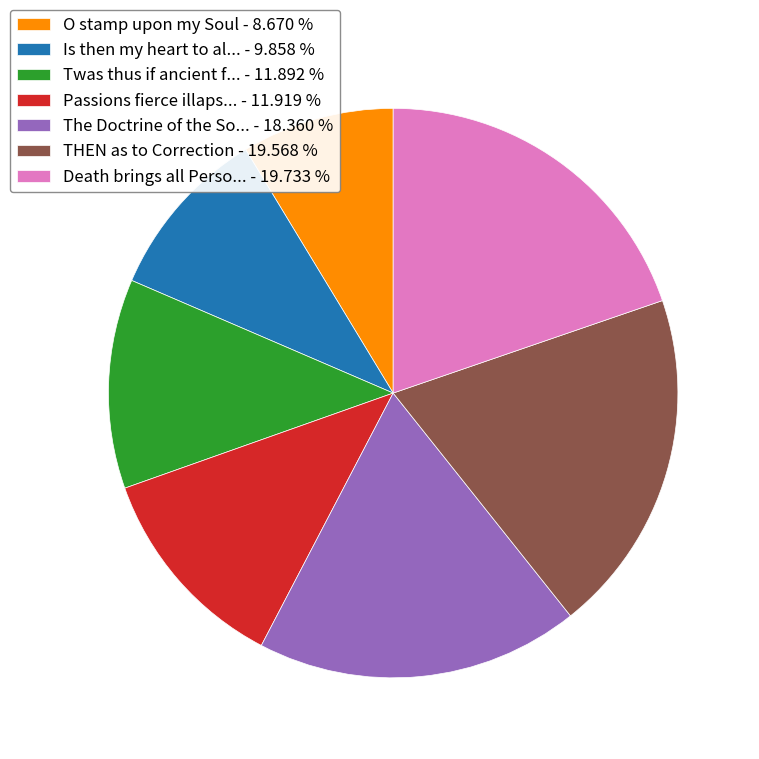

How many segments does this pie chart have?

7